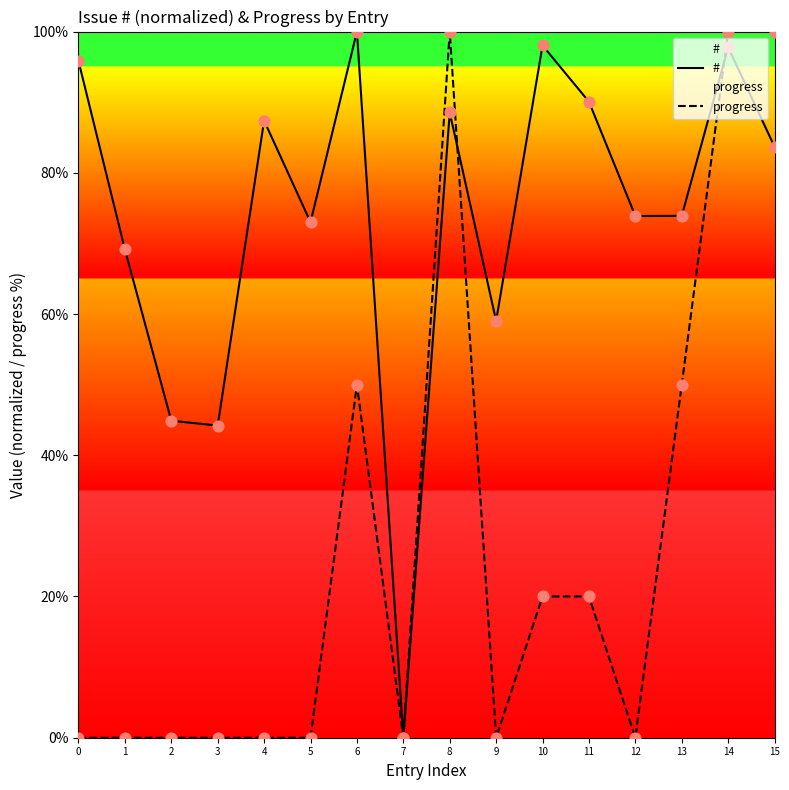

Which series reaches the maximum Y coordinate?

#